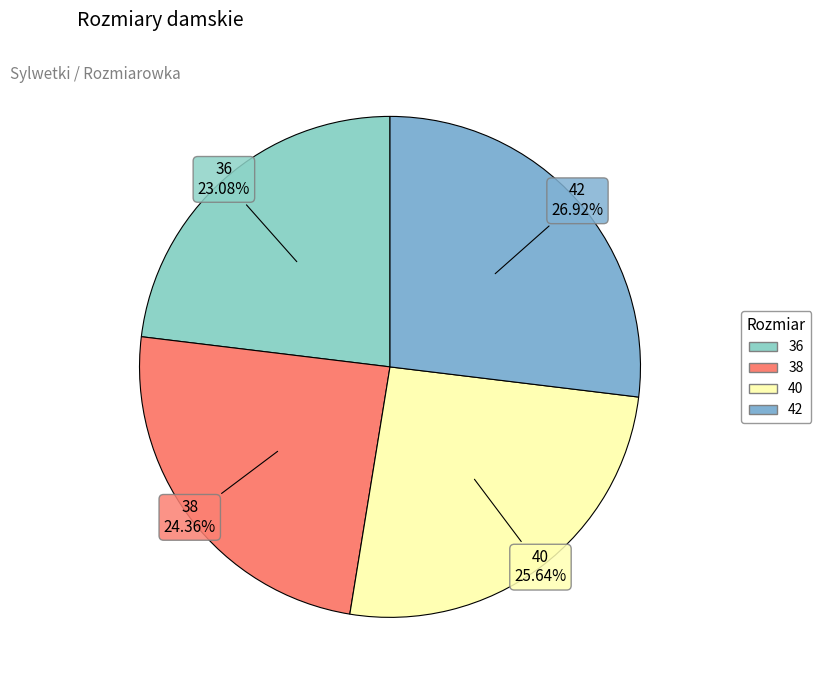

Approximately how many times larger is the value at 36 compared to 42?

0.9